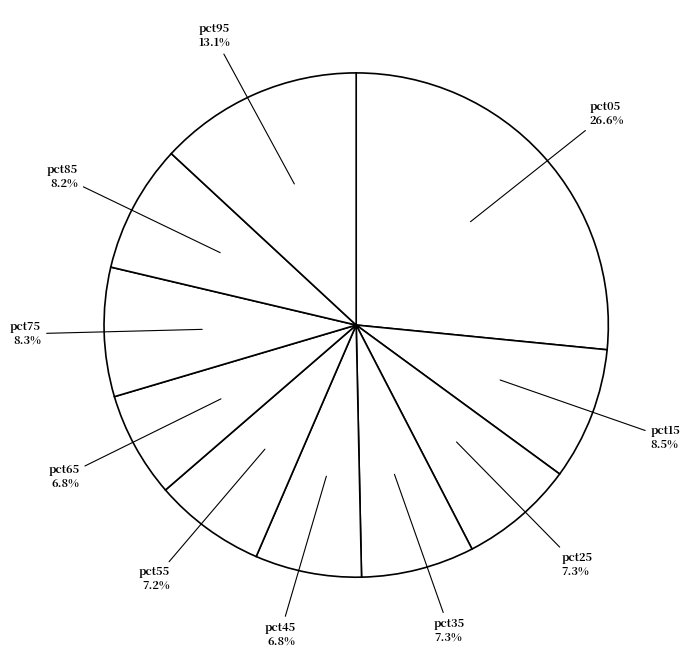

Count the number of slices in the pie.

10